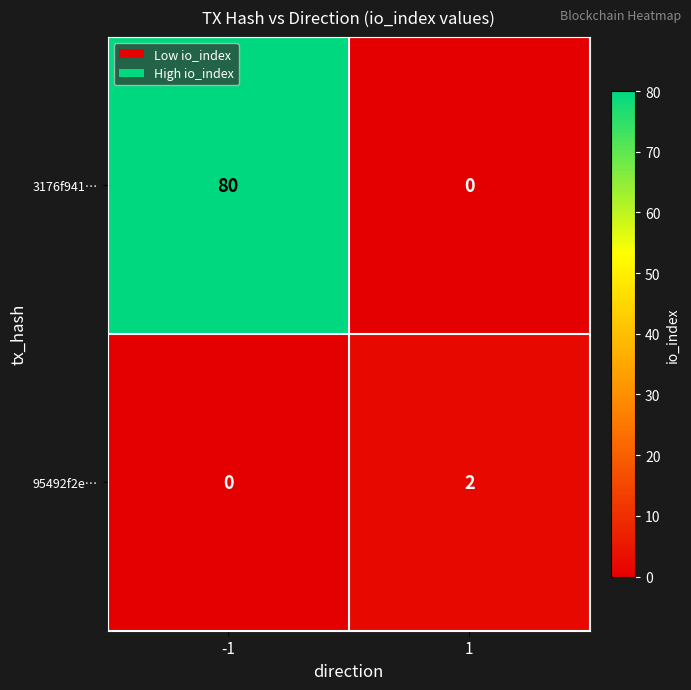

What is the difference between the highest and lowest values at -1?

80